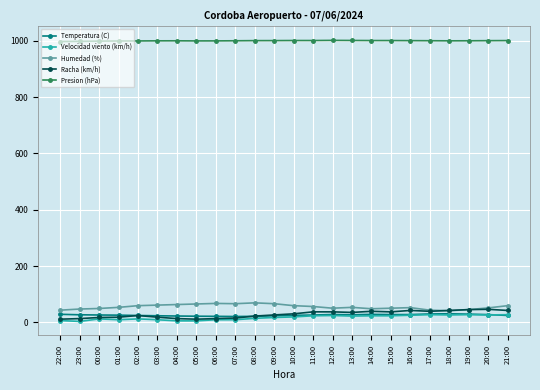

What is the maximum value for Racha (km/h)?

46.0